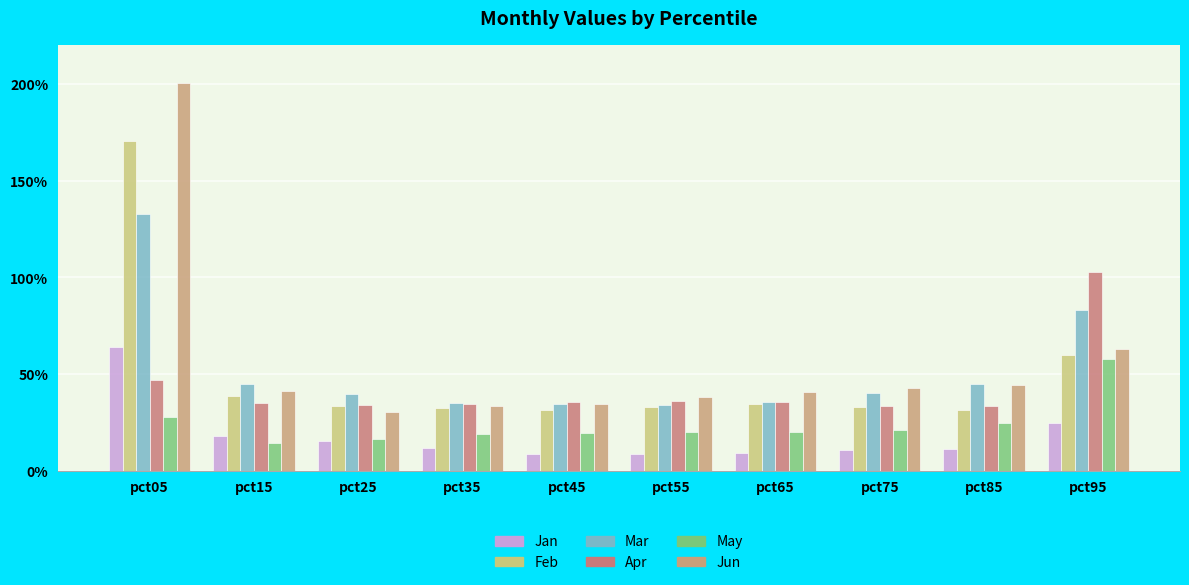

Does the chart contain stacked bars?

No